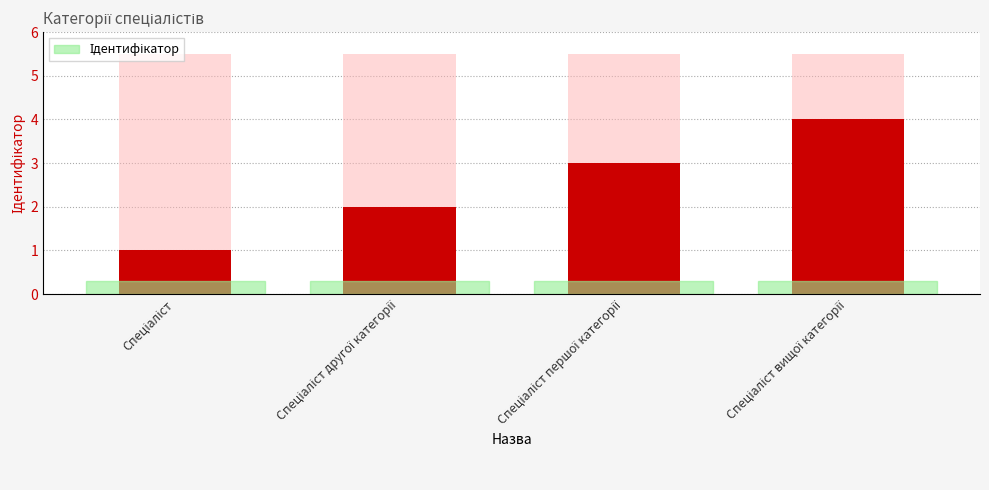

What is the difference between the maximum and minimum values?

3